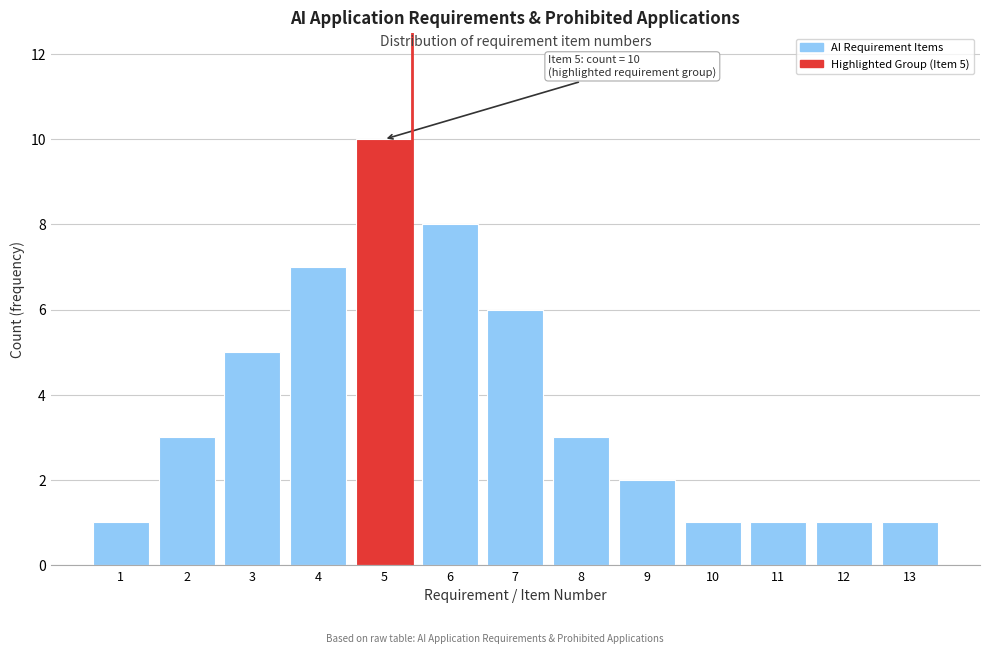

Reading left to right, list all the values displayed in this chart.

1=1	2=3	3=5	4=7	5=10	6=8	7=6	8=3	9=2	10=1	11=1	12=1	13=1